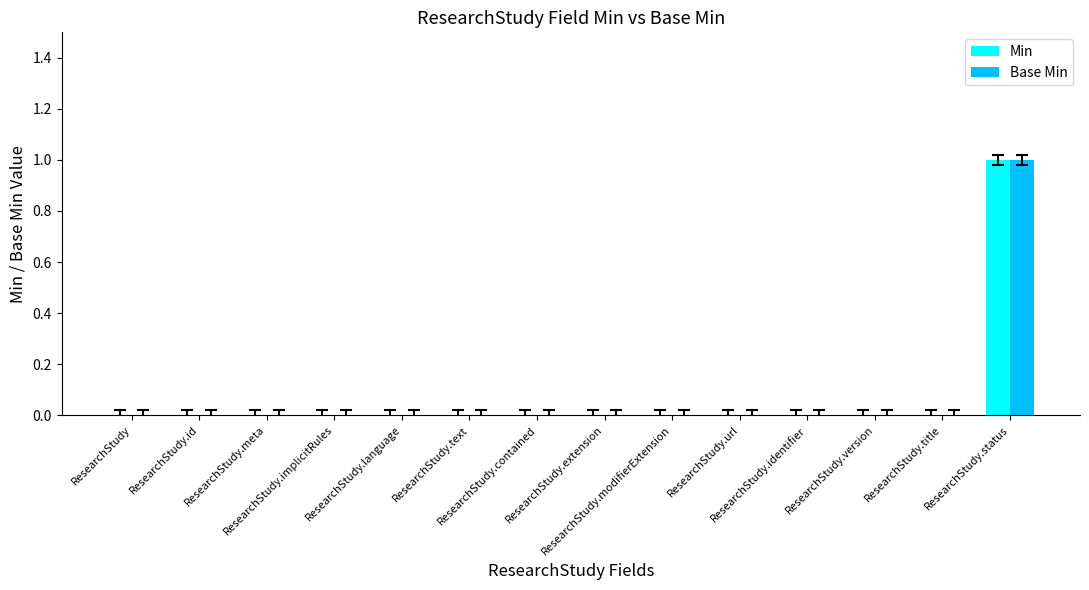

How many Min values are between 0 and 1?

14